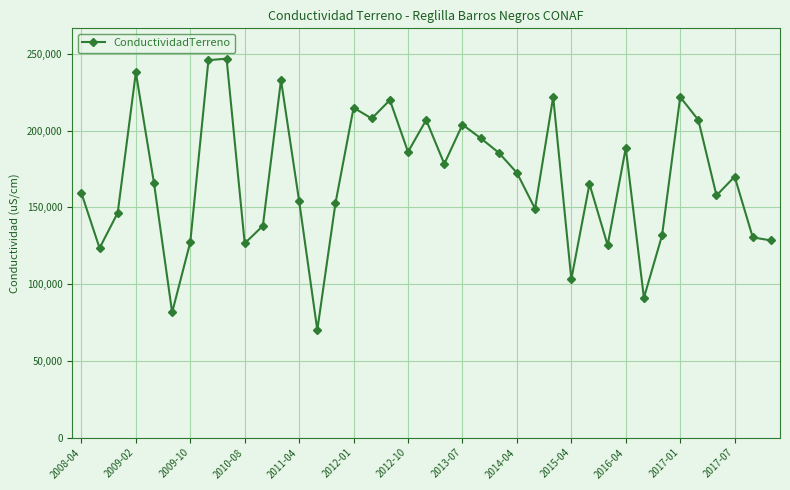

What is the value of the 36th point from the left?

157800